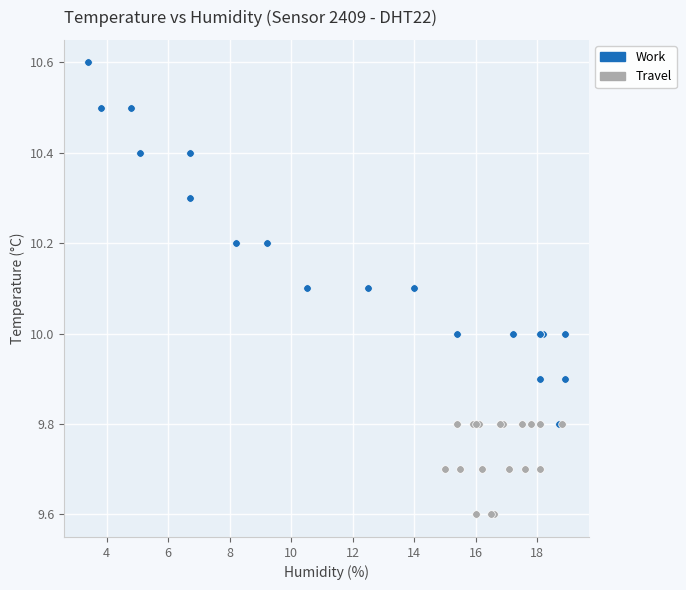

Which series reaches the minimum Y coordinate?

Travel